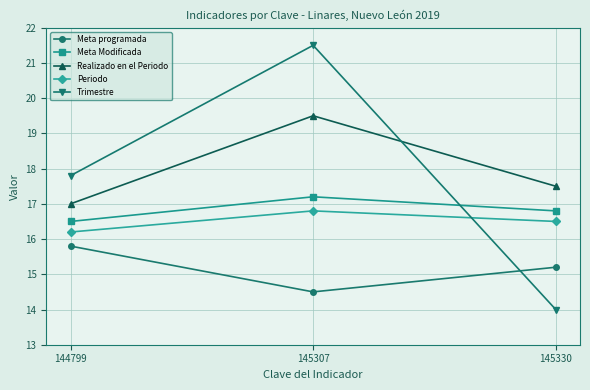

Does the chart display data point markers on the line(s)?

Yes